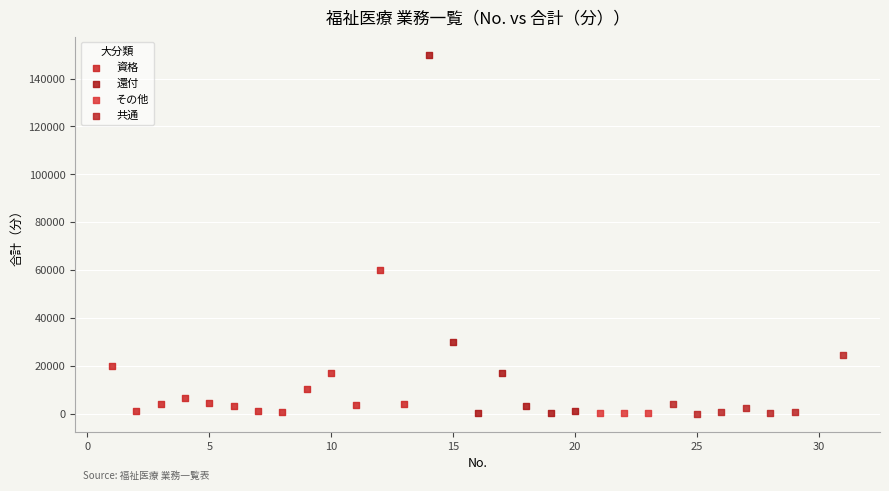

Which series reaches the maximum Y coordinate?

還付